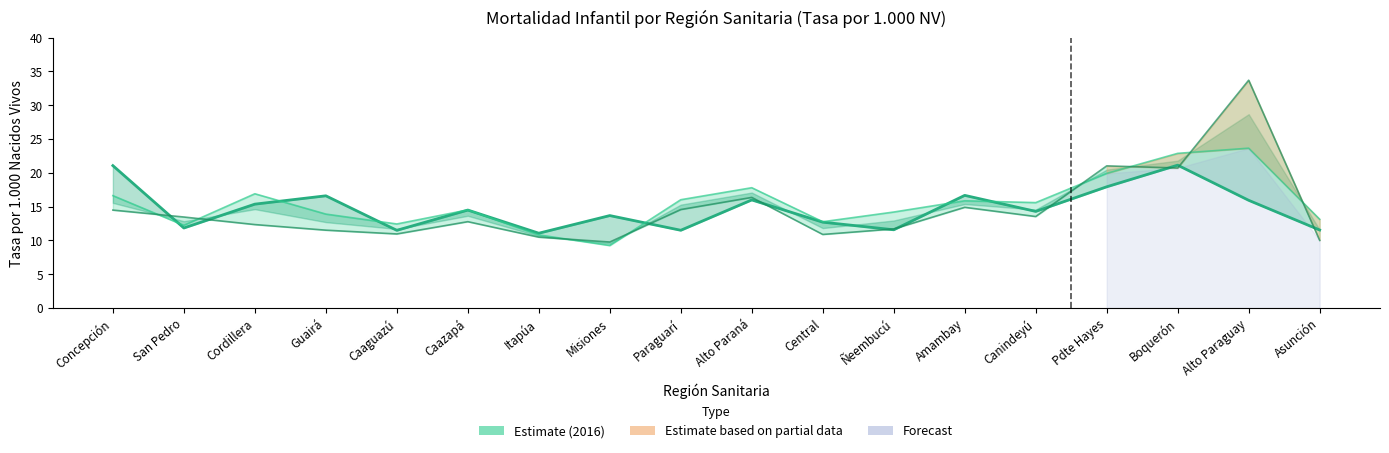

Reading left to right, transcribe all the data shown in this chart.

Tasa 2016 (Estimate): Concepción=21.1	San Pedro=11.8	Cordillera=15.4	Guairá=16.6	Caaguazú=11.5	Caazapá=14.5	Itapúa=11.1	Misiones=13.7	Paraguarí=11.5	Alto Paraná=16.0	Central=12.7	Ñeembucú=11.6	Amambay=16.7	Canindeyú=14.3	Pdte Hayes=17.9	Boquerón=21.1	Alto Paraguay=15.9	Asunción=11.5
Tasa 2015: Concepción=16.6	San Pedro=12.2	Cordillera=16.9	Guairá=13.9	Caaguazú=12.4	Caazapá=14.5	Itapúa=10.8	Misiones=9.2	Paraguarí=16.0	Alto Paraná=17.8	Central=12.8	Ñeembucú=14.2	Amambay=15.9	Canindeyú=15.6	Pdte Hayes=19.9	Boquerón=22.9	Alto Paraguay=23.6	Asunción=13.1
Tasa 2017: Concepción=14.5	San Pedro=13.5	Cordillera=12.3	Guairá=11.5	Caaguazú=11.0	Caazapá=12.8	Itapúa=10.5	Misiones=9.8	Paraguarí=14.6	Alto Paraná=16.4	Central=10.9	Ñeembucú=11.7	Amambay=14.9	Canindeyú=13.5	Pdte Hayes=21.0	Boquerón=20.7	Alto Paraguay=33.7	Asunción=10.0